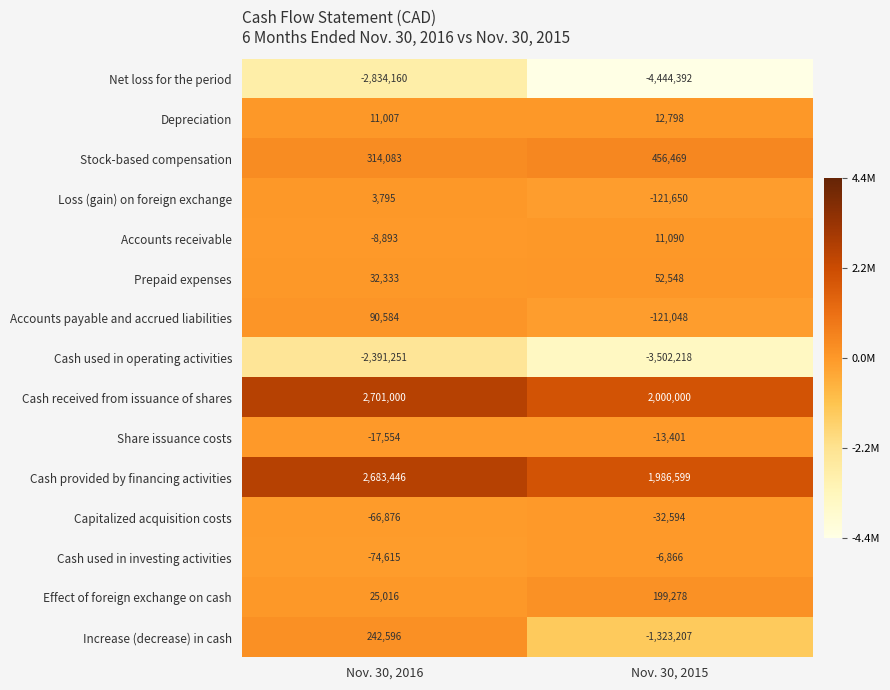

List the series in order of their peak value, highest first.

Cash received from issuance of shares, Cash provided by financing activities, Stock-based compensation, Increase (decrease) in cash, Effect of foreign exchange on cash, Accounts payable and accrued liabilities, Prepaid expenses, Depreciation, Accounts receivable, Loss (gain) on foreign exchange, Cash used in investing activities, Share issuance costs, Capitalized acquisition costs, Cash used in operating activities, Net loss for the period